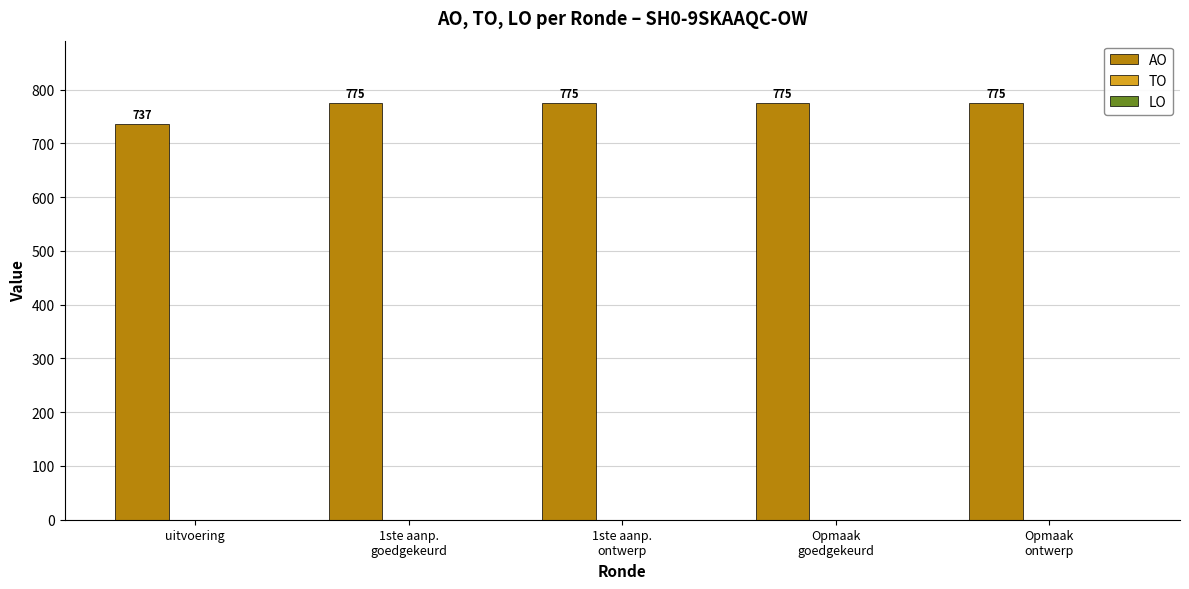

What is the difference between the second highest and minimum values?

38